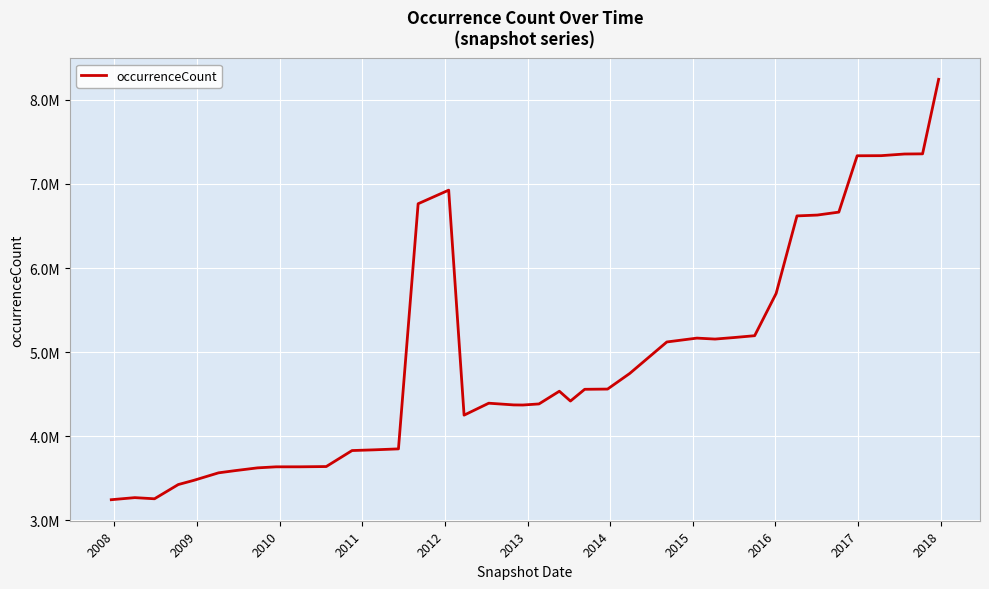

Does the chart have visible grid lines?

Yes